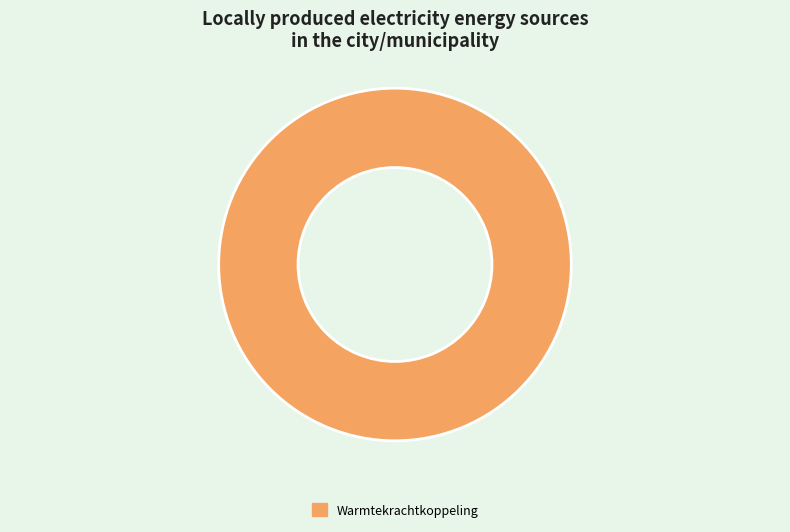

Is there a majority slice in this chart?

Yes